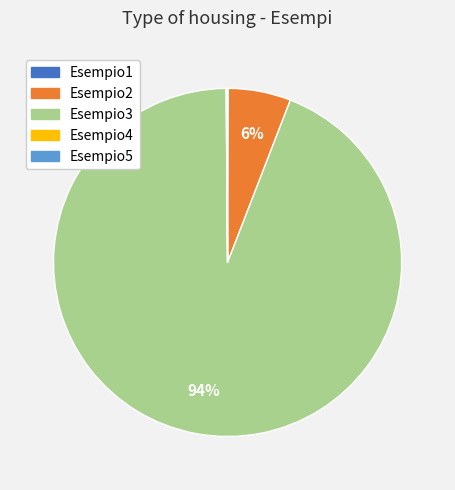

To the nearest percent, what is the difference between the largest and smallest slice percentages?

94%